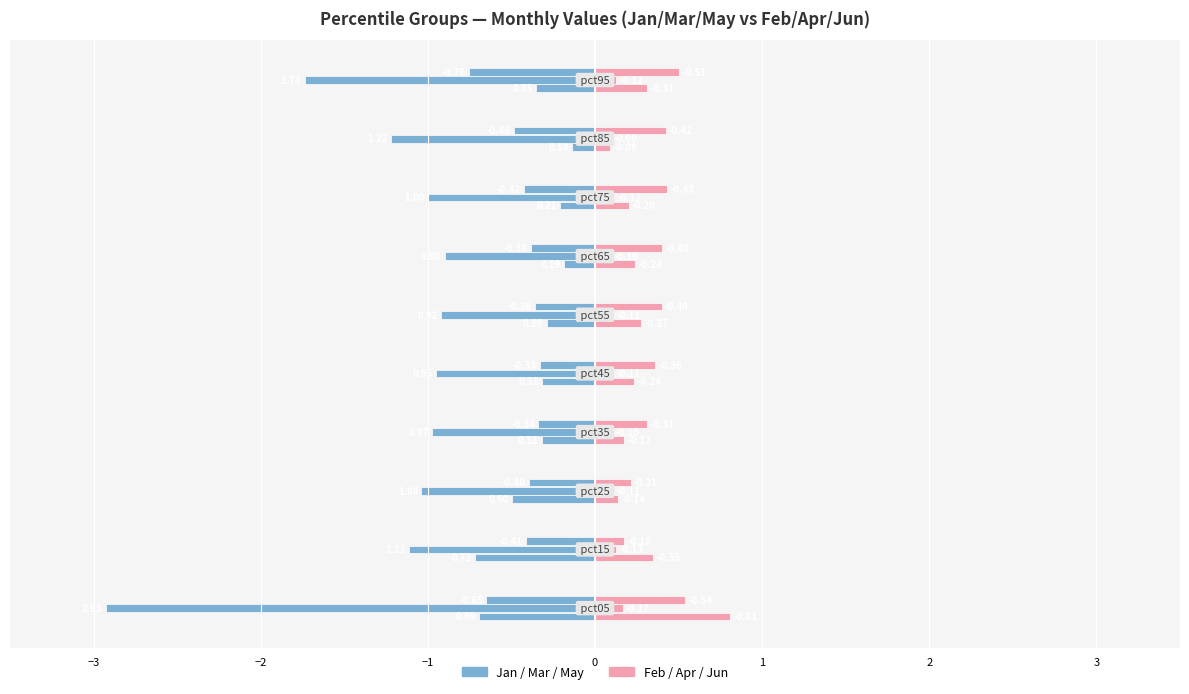

Reading right to left, transcribe all the data shown in this chart.

Jan: -0.4	-0.1	-0.2	-0.2	-0.3	-0.3	-0.3	-0.5	-0.7	-0.7
Feb: 0.3	0.1	0.2	0.2	0.3	0.2	0.2	0.1	0.3	0.8
Mar: -1.7	-1.2	-1.0	-0.9	-0.9	-1.0	-1.0	-1.0	-1.1	-2.9
Apr: 0.1	0.1	0.1	0.1	0.1	0.1	0.1	0.1	0.1	0.2
May: -0.8	-0.5	-0.4	-0.4	-0.4	-0.3	-0.3	-0.4	-0.4	-0.6
Jun: 0.5	0.4	0.4	0.4	0.4	0.4	0.3	0.2	0.2	0.5